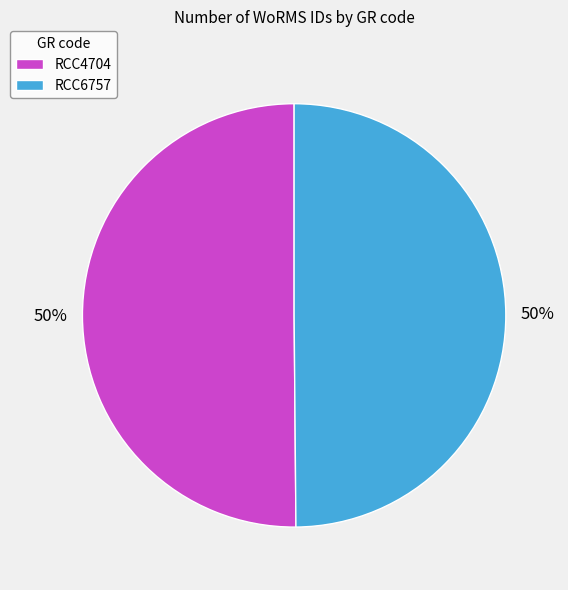

To the nearest percent, what portion does RCC4704 represent?

50%